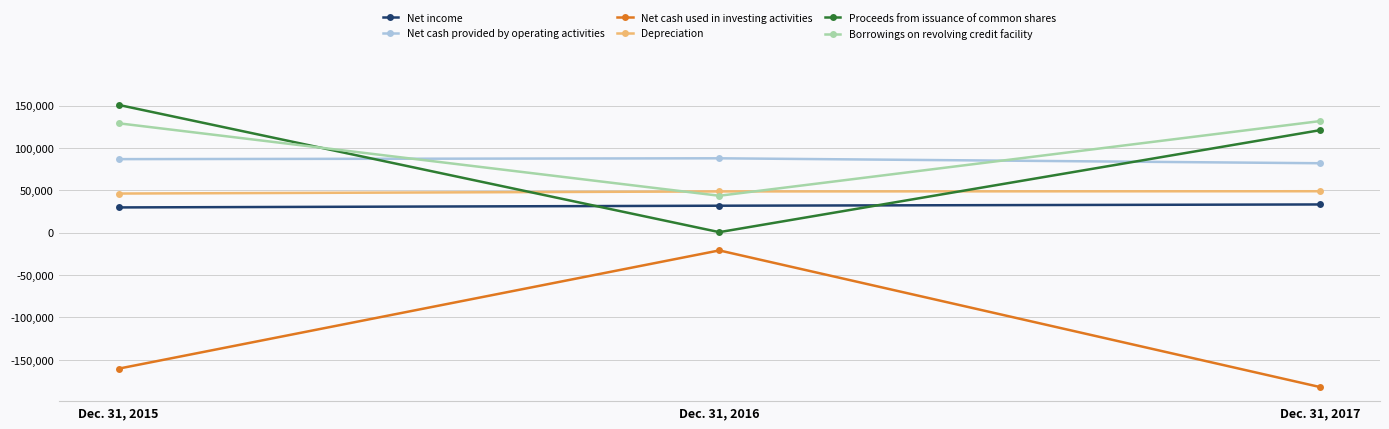

What is the value of the Net cash used in investing activities point at the 3rd from the left?

-182363